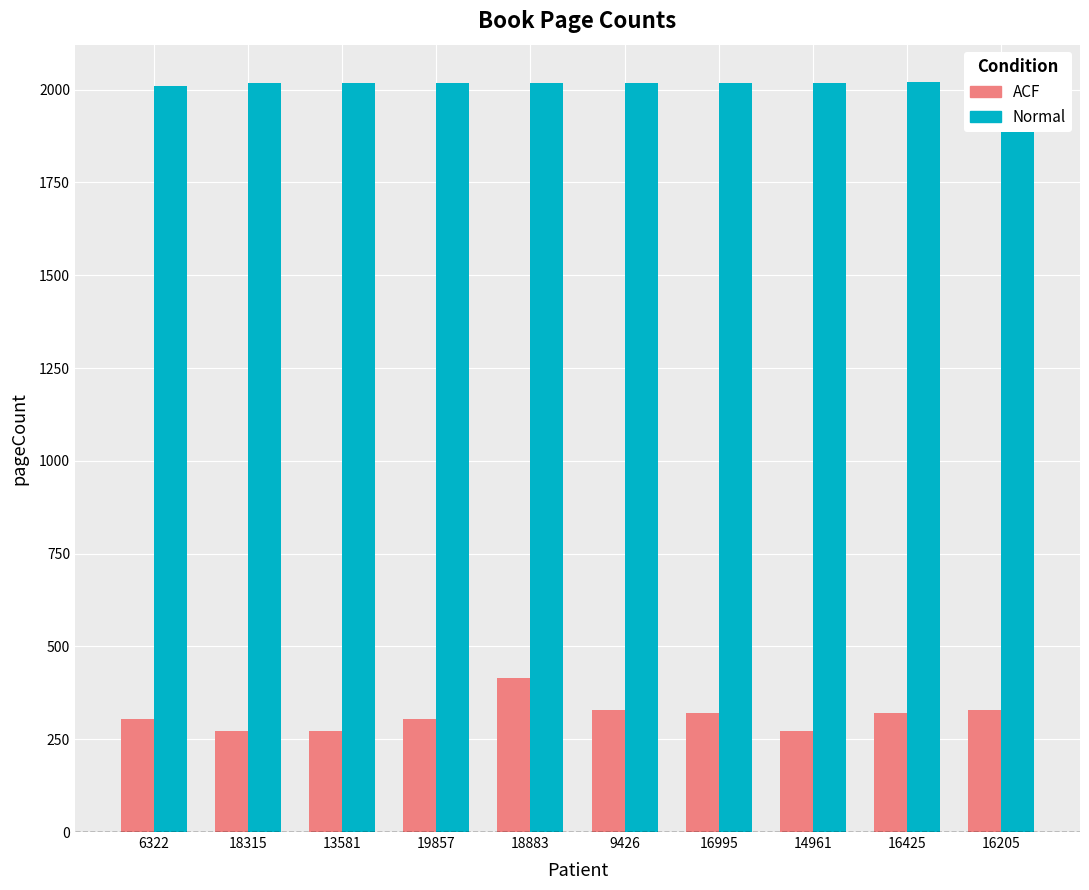

Which category has the lowest value across all series?

18315